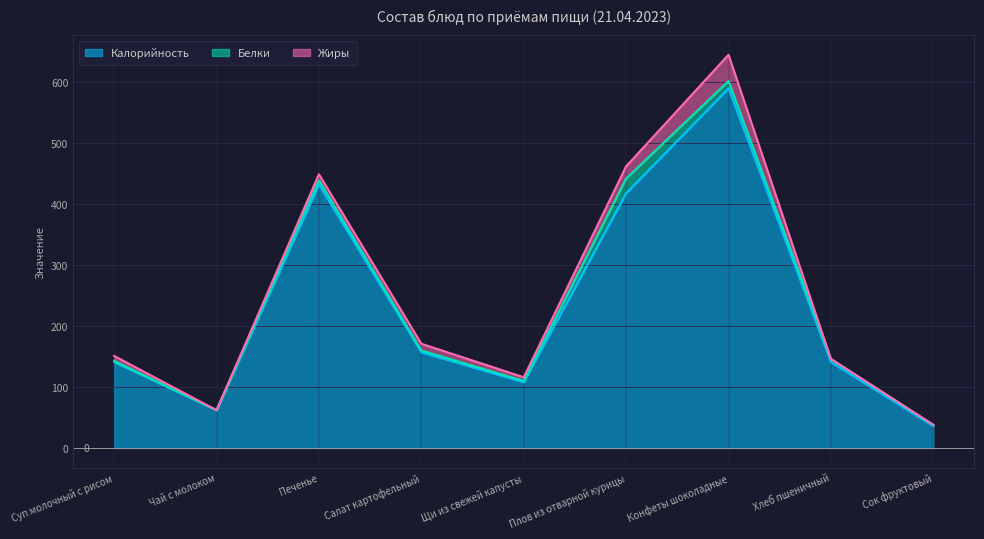

True or false: Калорийность and Жиры intersect in this chart.

False